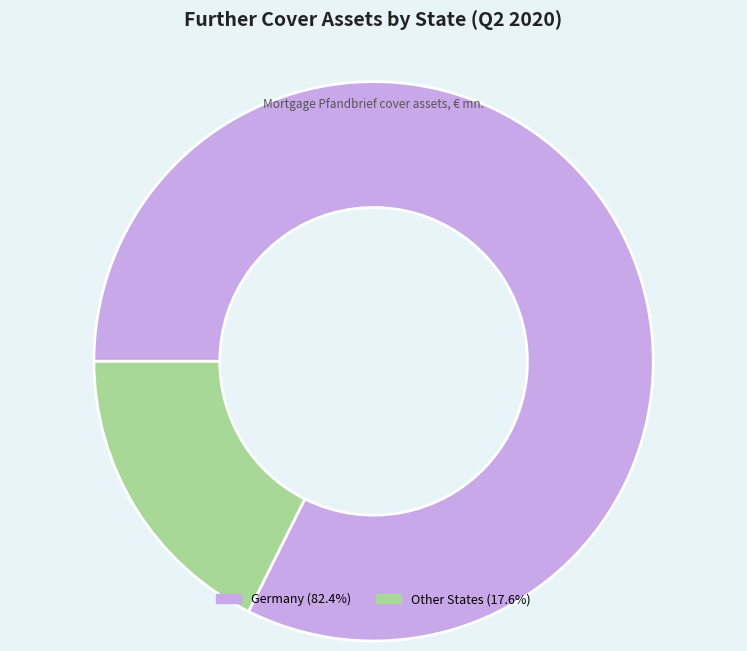

Does Other States (17.6%) represent more than half of the total?

No